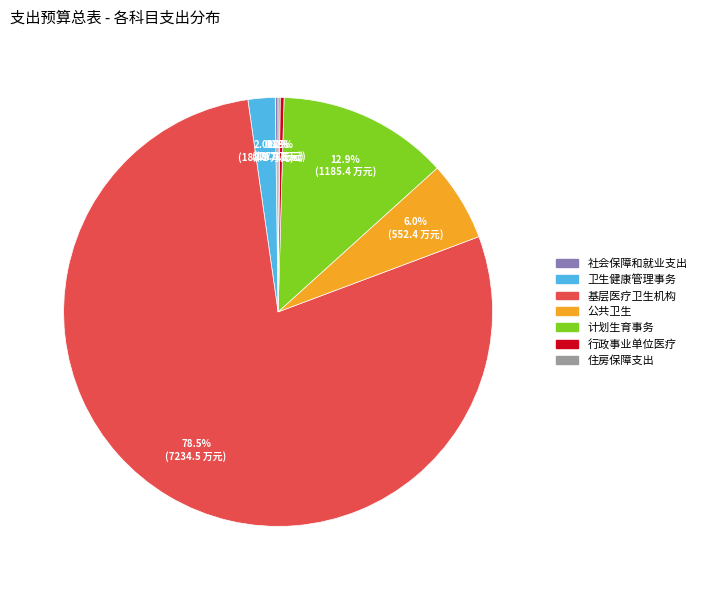

Which has a higher value, 行政事业单位医疗 or 基层医疗卫生机构?

基层医疗卫生机构